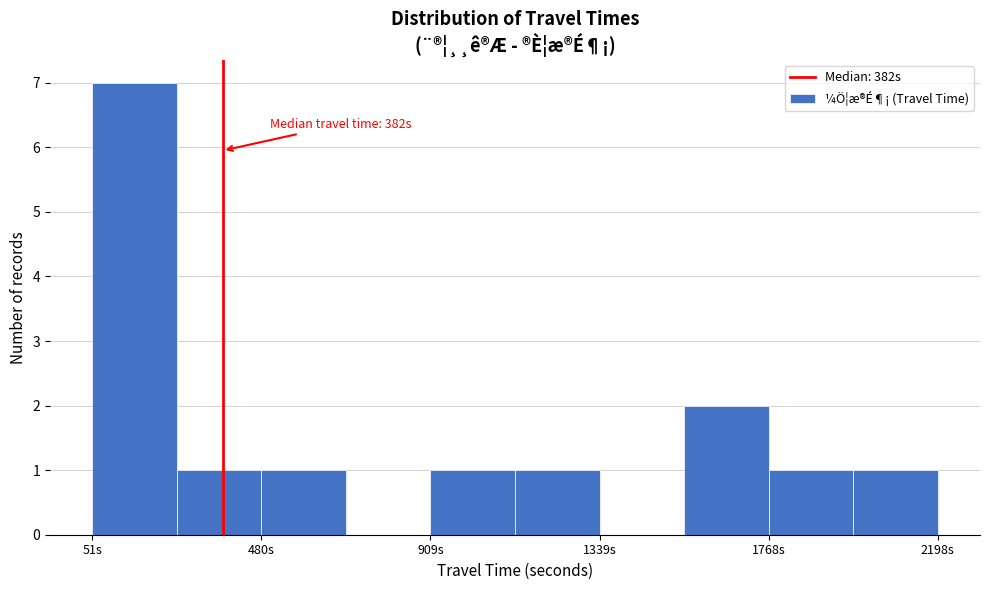

Which range on the x-axis has the tallest bar?

50 to 250